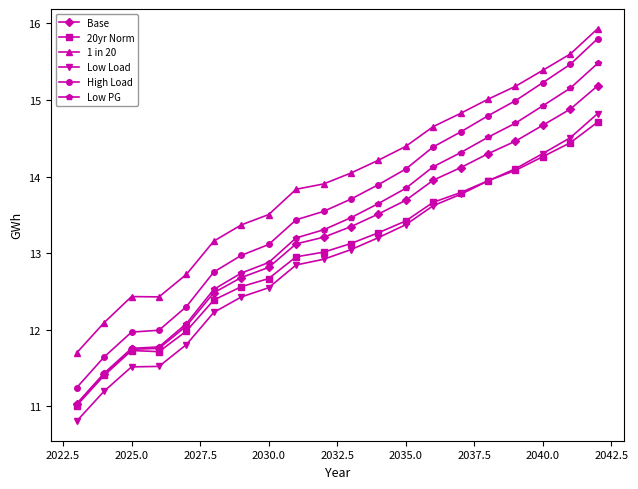

Does the chart have visible grid lines?

No